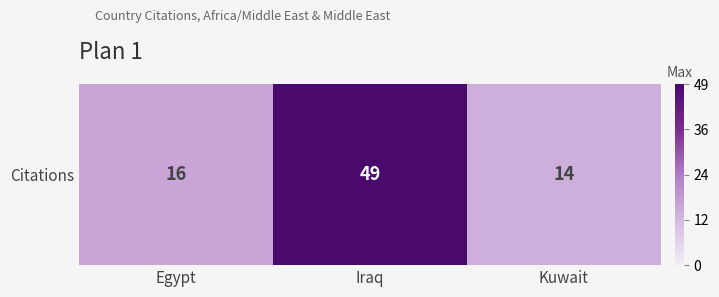

What value does the data have at Kuwait, to the nearest 5?

15